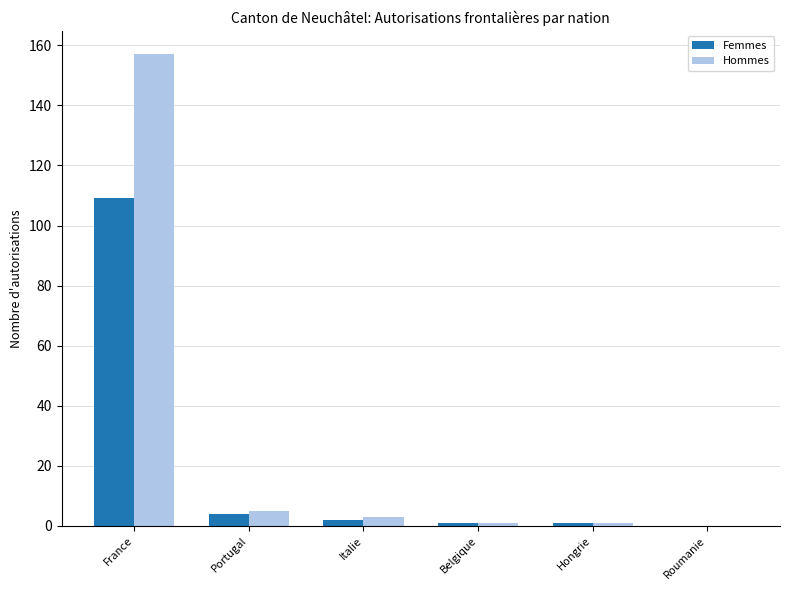

Which series has the largest total across all categories?

Hommes